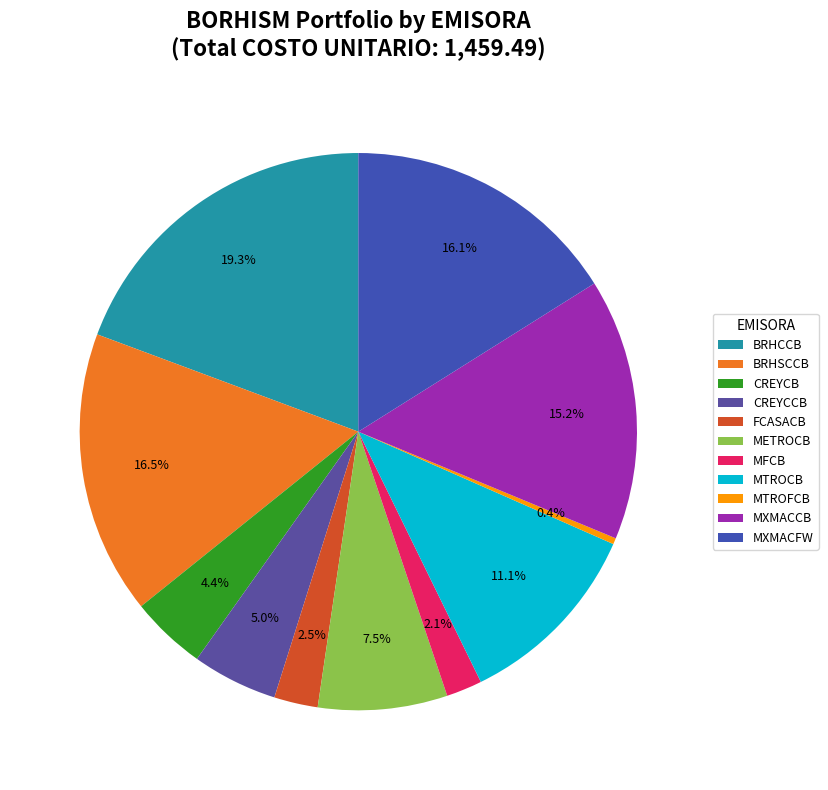

How many slices are in this pie chart?

11